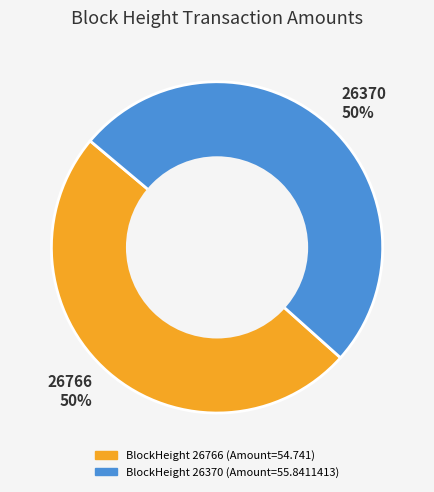

To the nearest percent, what is the average slice percentage?

50%